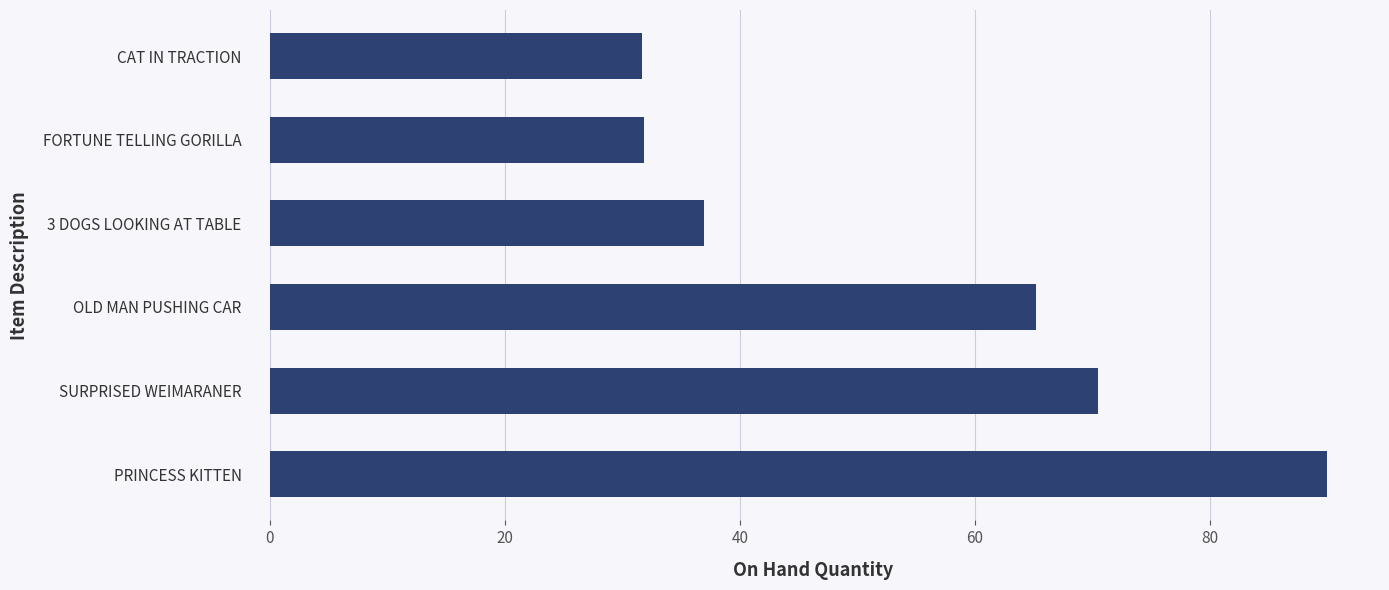

Is it true that the value at CAT IN TRACTION is 18.2?

False